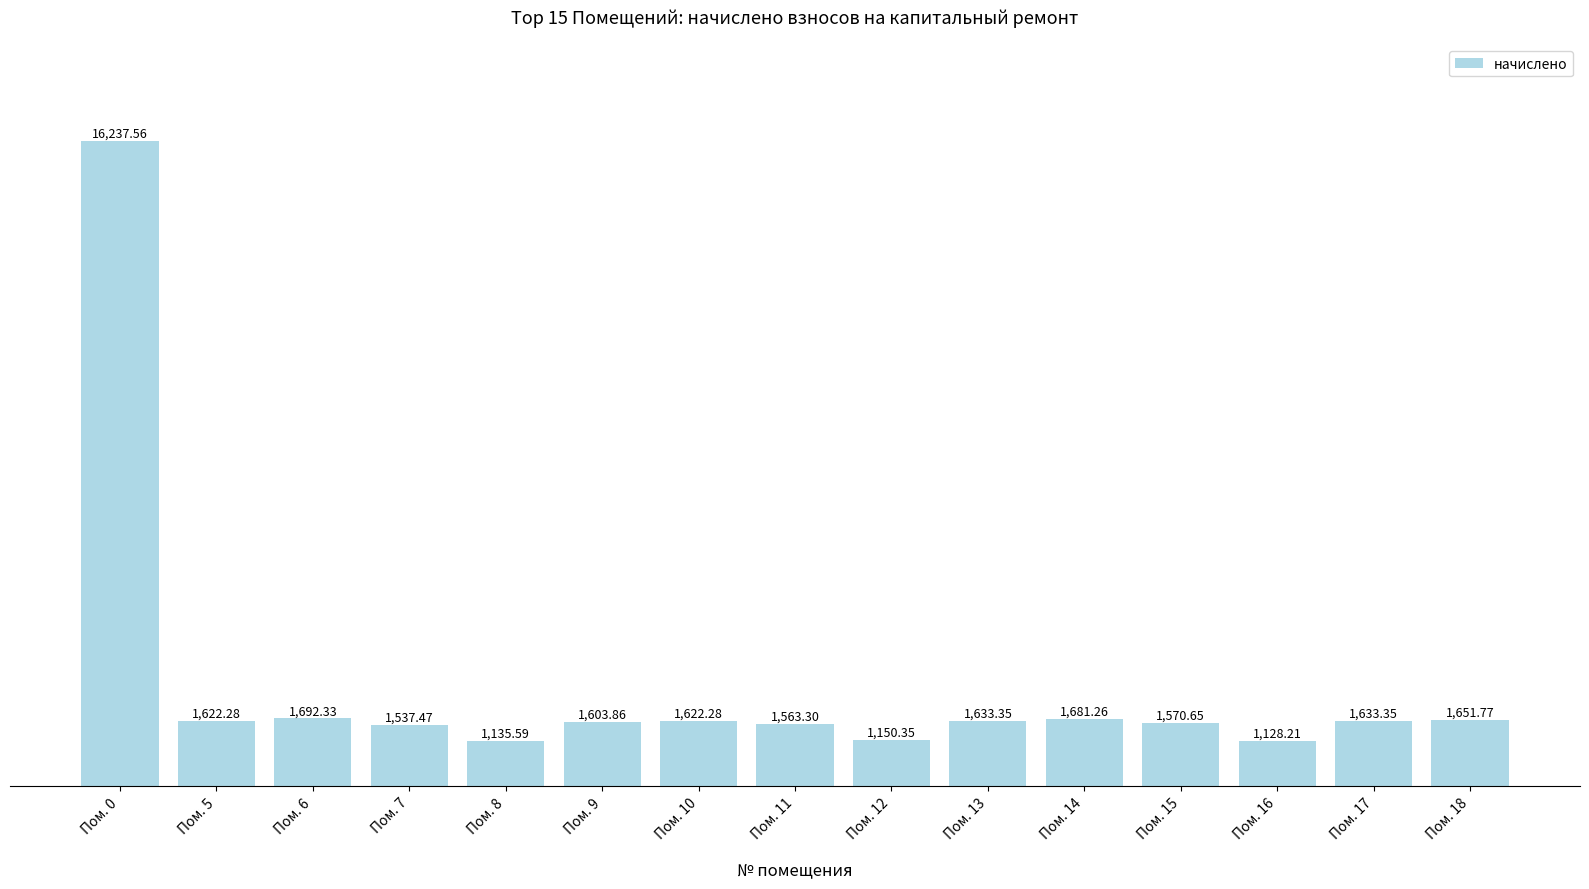

Which has a higher value, Пом. 11 or Пом. 13?

Пом. 13